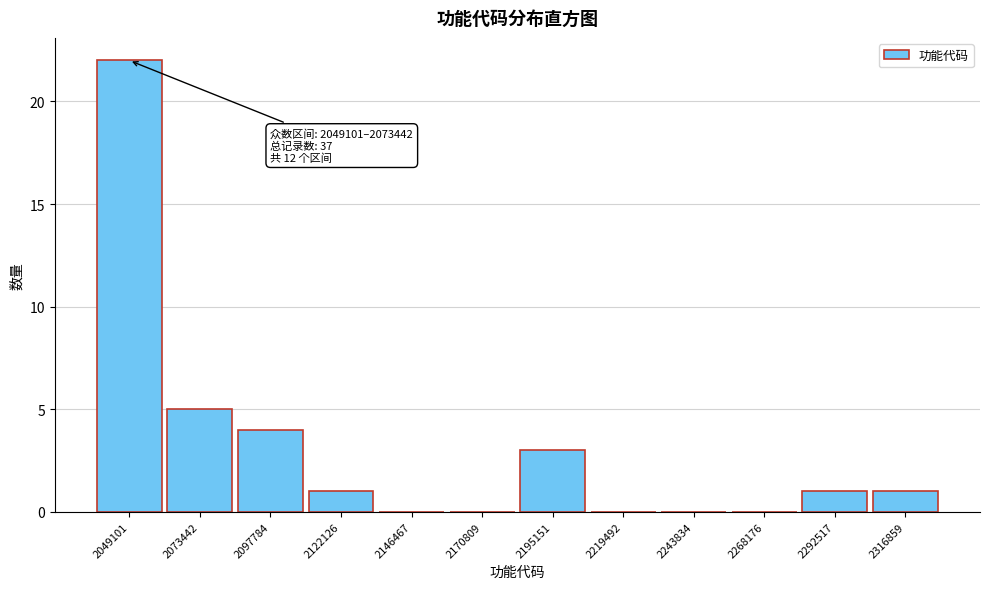

Reading left to right, what are all the values shown in this chart?

2049101=22	2073442=5	2097784=4	2122126=1	2146467=0	2170809=0	2195151=3	2219492=0	2243834=0	2268176=0	2292517=1	2316859=1